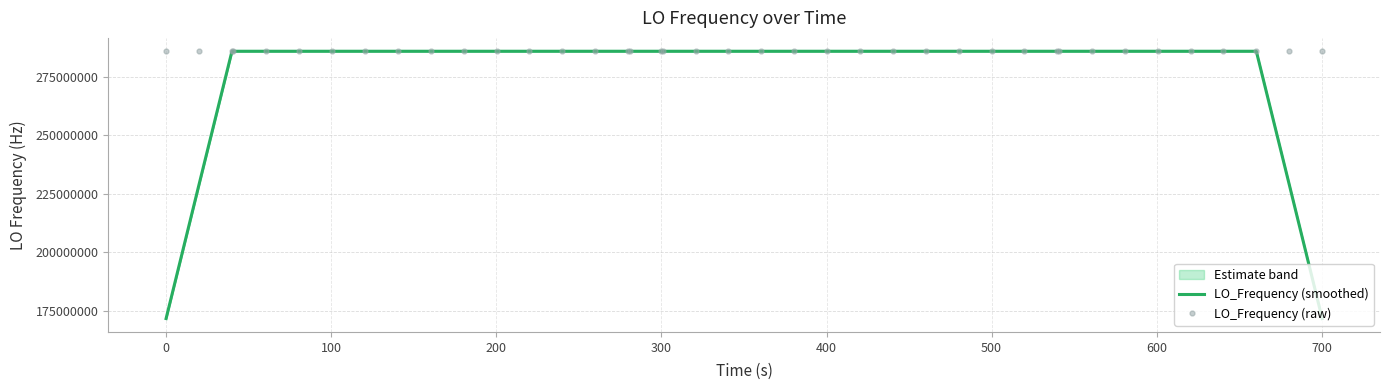

How many interior local valleys does the LO_Frequency (raw) series have?

11